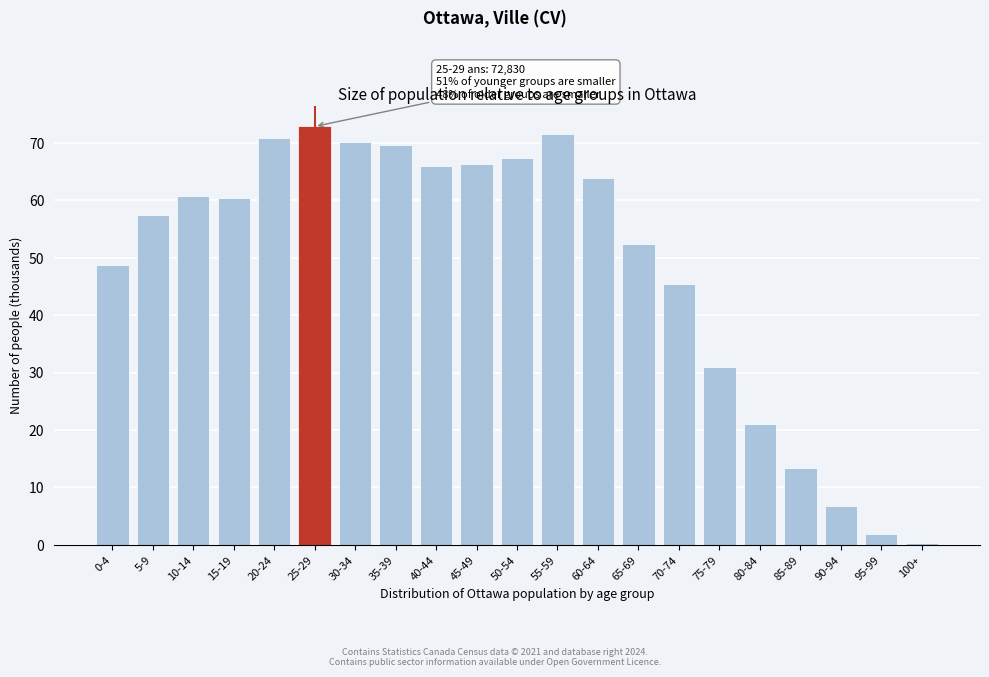

Reading left to right, what are all the values shown in this chart?

48.8	57.4	60.7	60.4	70.8	72.8	70.2	69.5	65.9	66.2	67.3	71.5	63.8	52.4	45.4	30.9	21.1	13.4	6.8	2.0	0.3